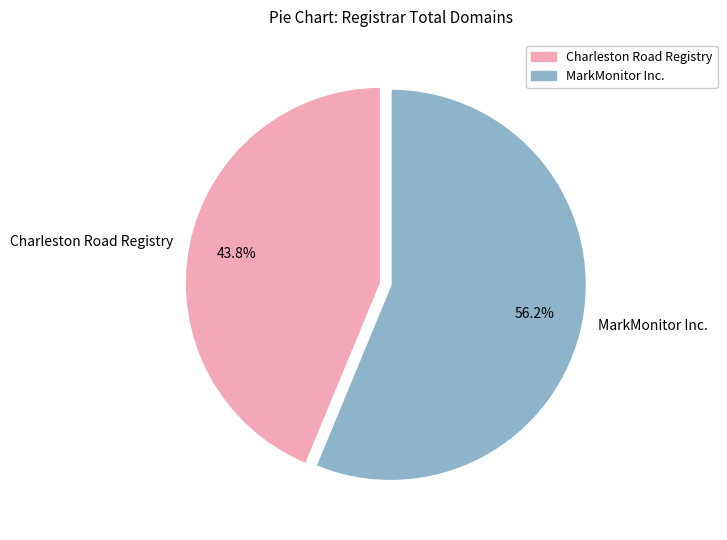

Combined, what portion of the pie is MarkMonitor Inc. and Charleston Road Registry?

100.0%